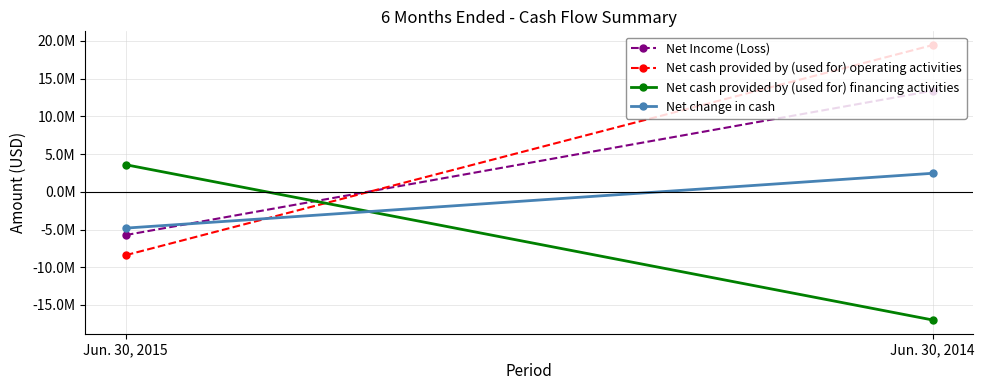

What is the lowest value of the Net Income (Loss) series?

-5734079